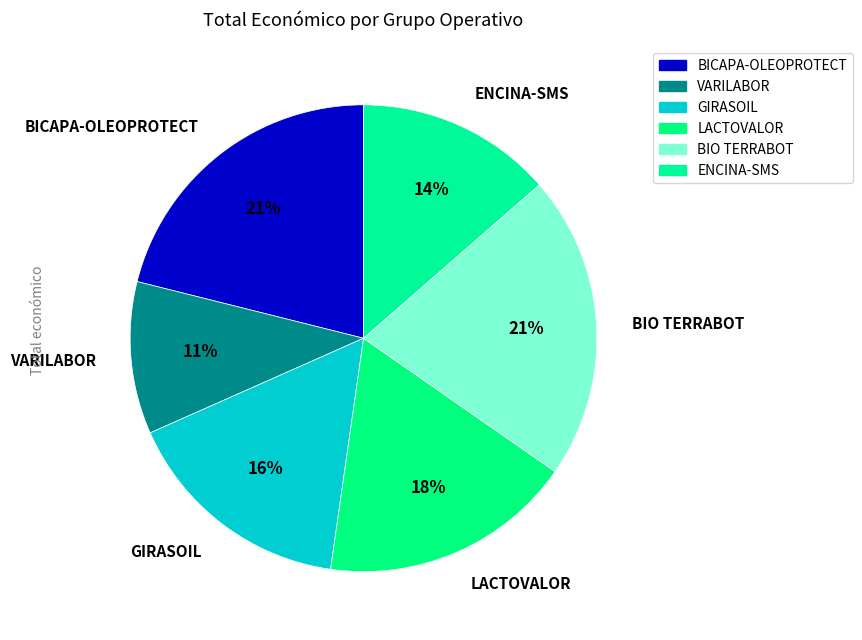

Count the number of slices in the pie.

6